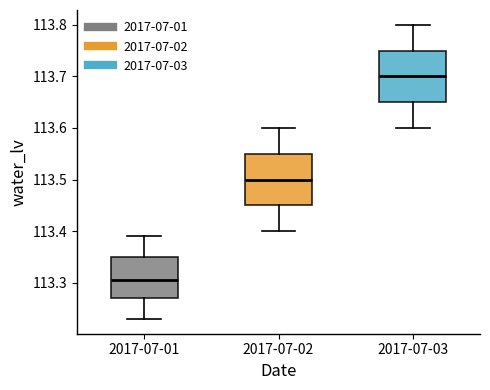

Where is the upper edge of the box for 2017-07-03 on the y-axis? The values are not printed on the chart, so give them approximately, as read against the axis.

113.75